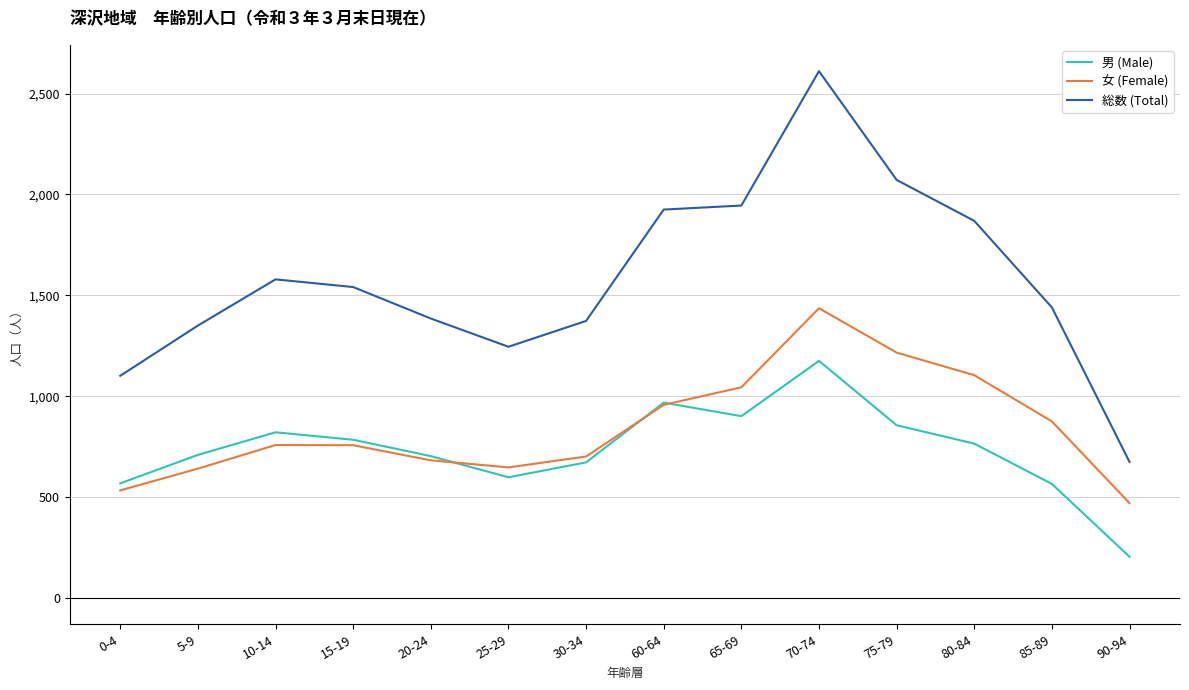

At which label does 総数 (Total) reach its peak?

70-74